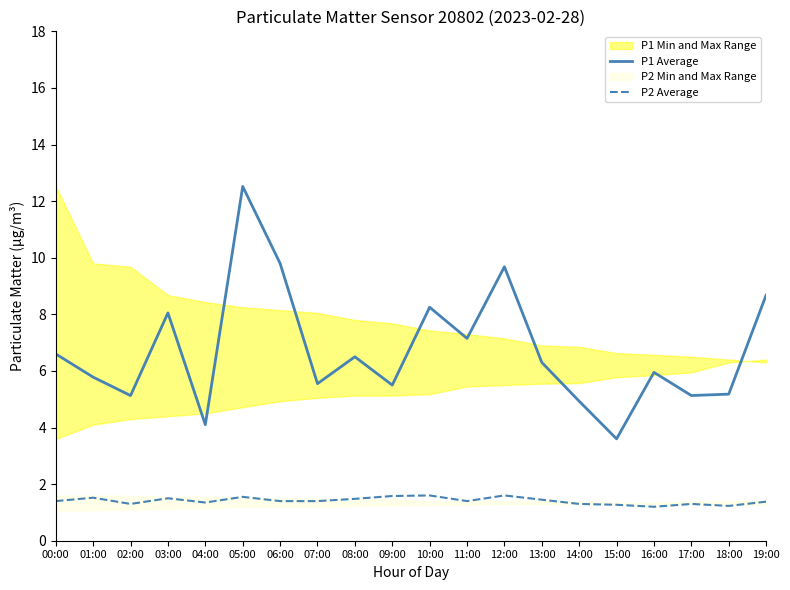

Is this an area chart (filled region under the line)?

No